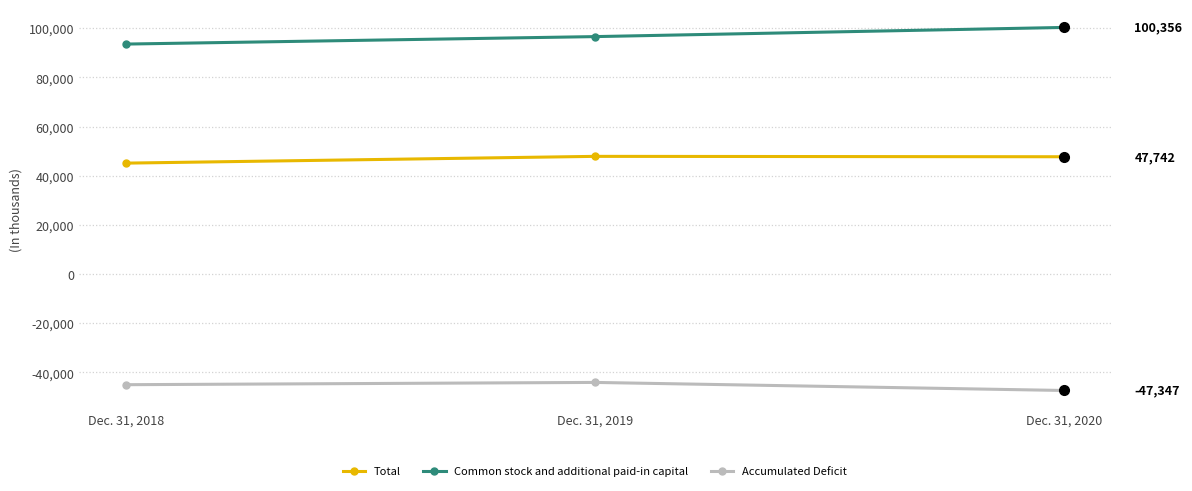

List the series in order of their peak value, lowest first.

Accumulated Deficit, Total, Common stock and additional paid-in capital